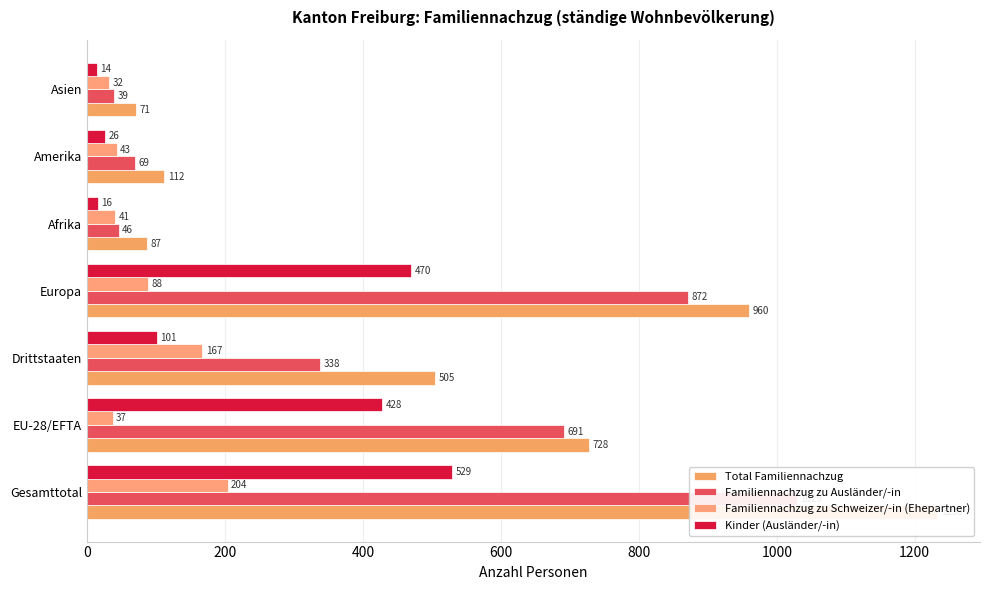

What is the difference between the Total Familiennachzug values at 0 and 200?

505